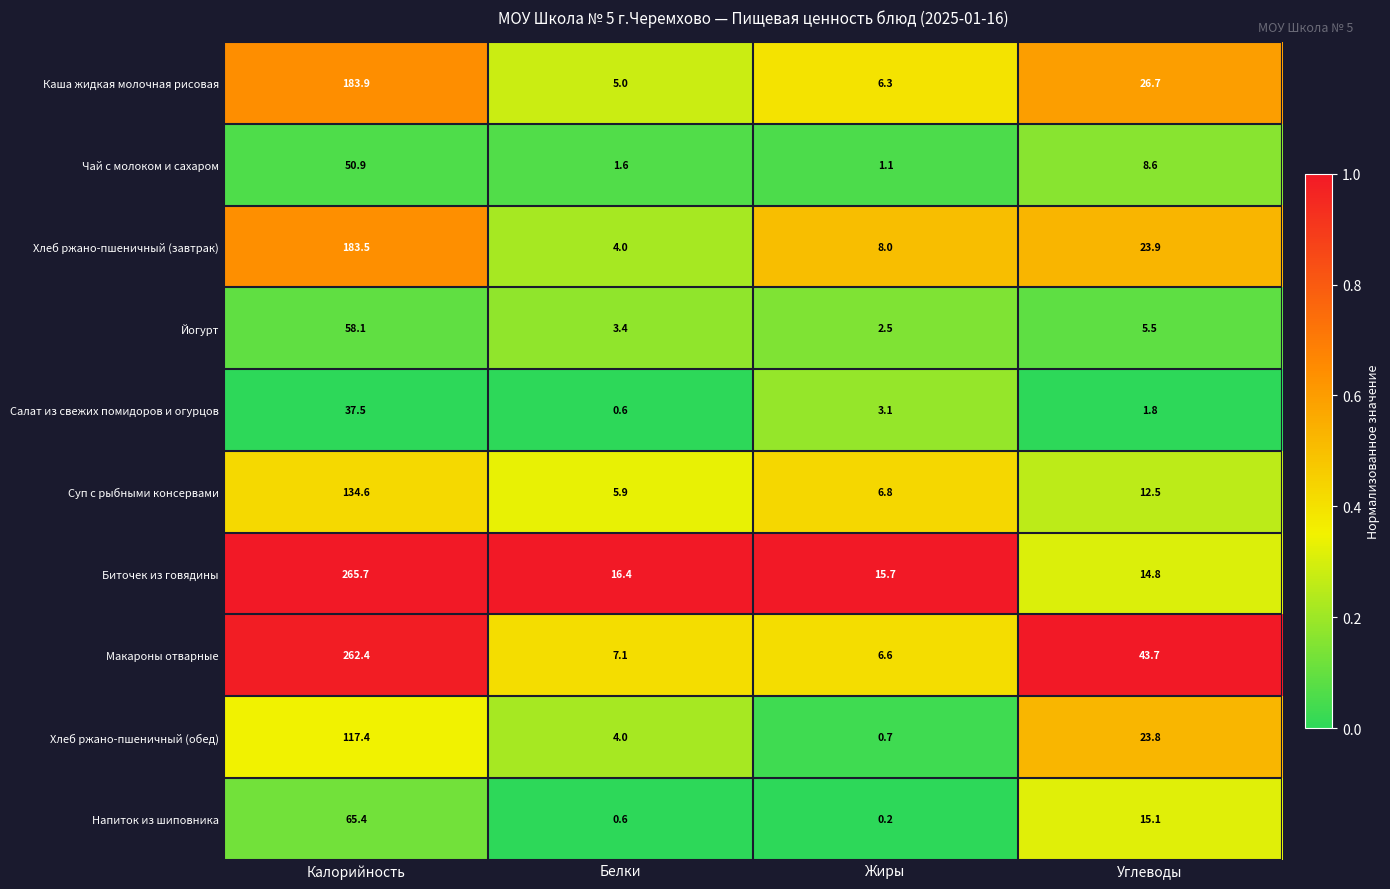

Read the Салат из свежих помидоров и огурцов value at Жиры.

3.1